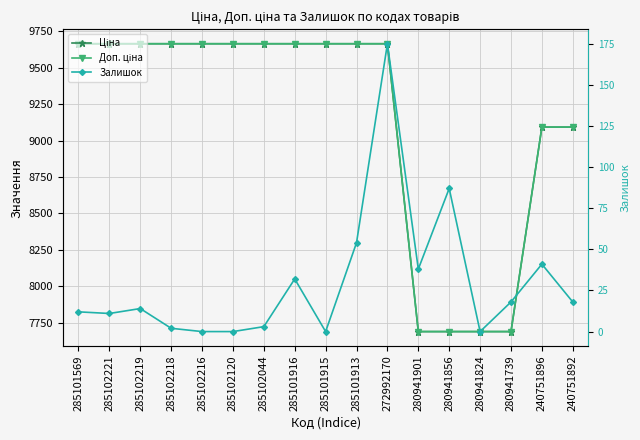

At 285102221, list the series in order from largest to smallest.

Ціна, Доп. ціна, Залишок